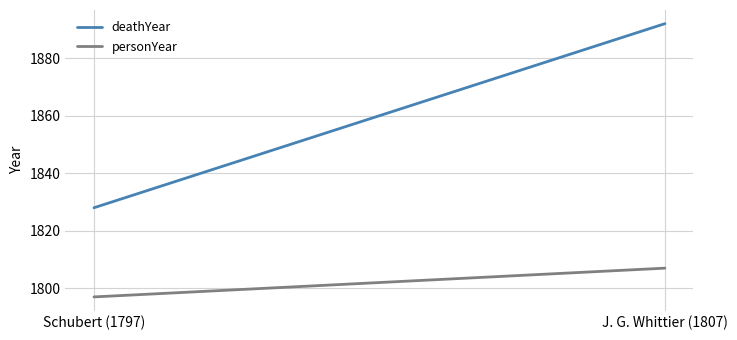

What is the total value across all series at Schubert (1797)?

3625